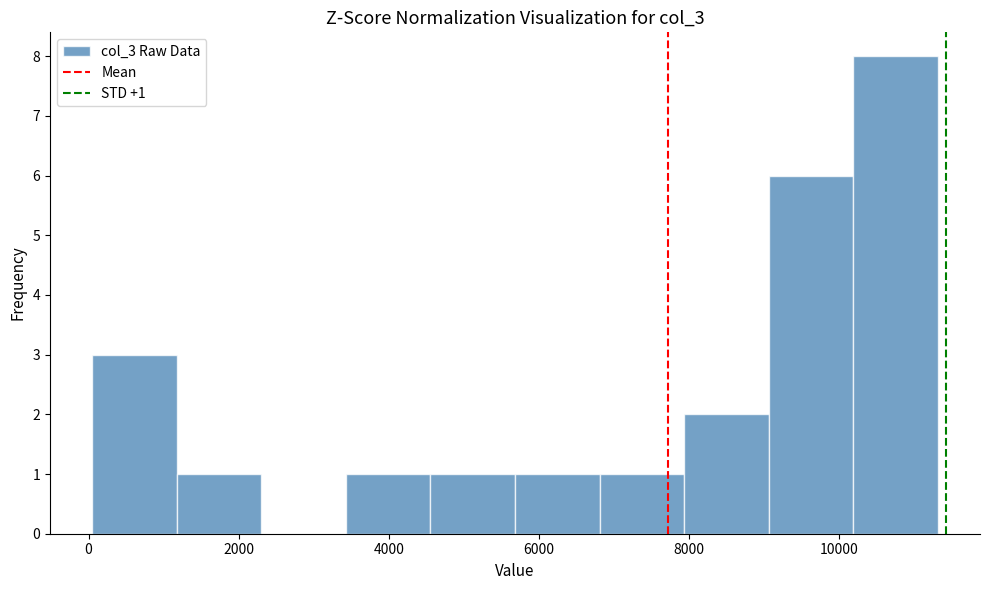

Which range on the x-axis has the tallest bar?

10200 to 11400